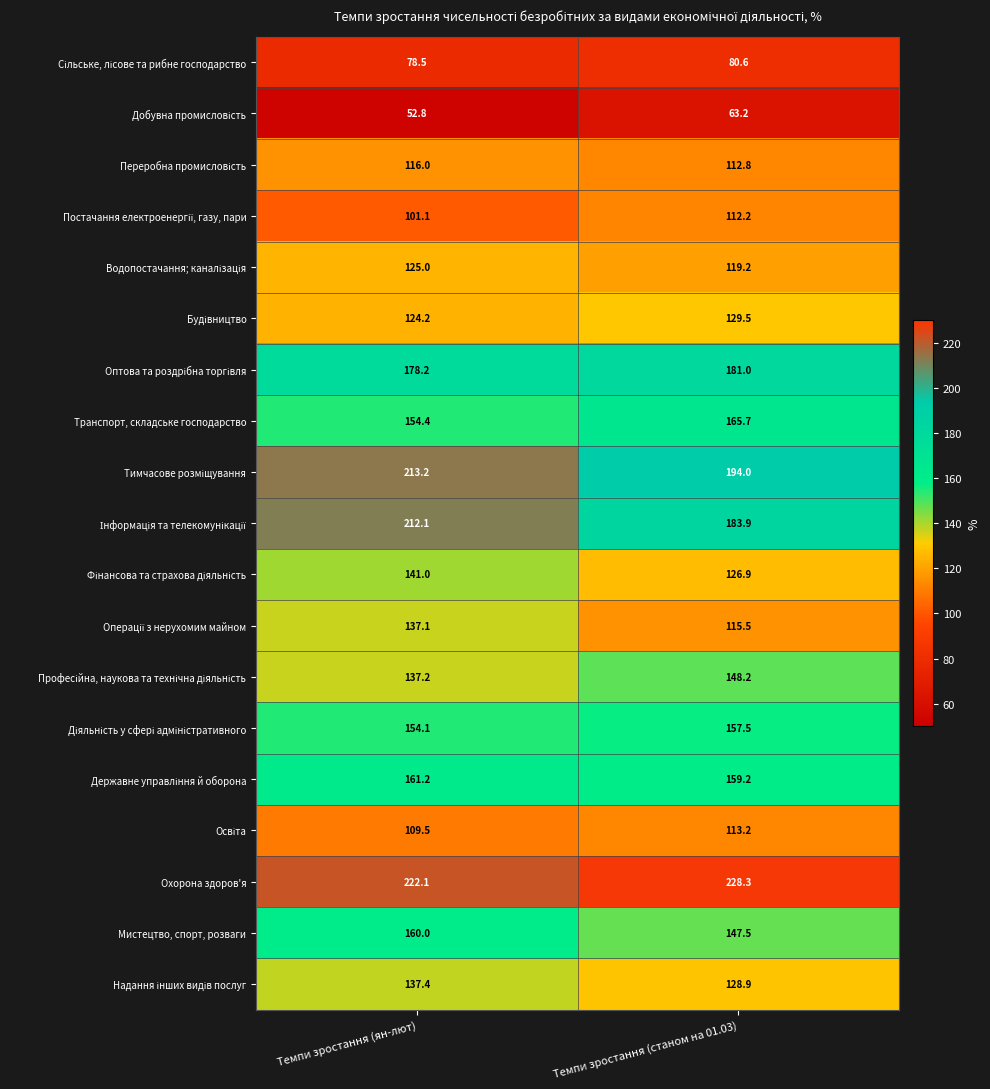

The value of Охорона здоров'я at Темпи зростання (ян-лют) is 222.1. True or false?

True